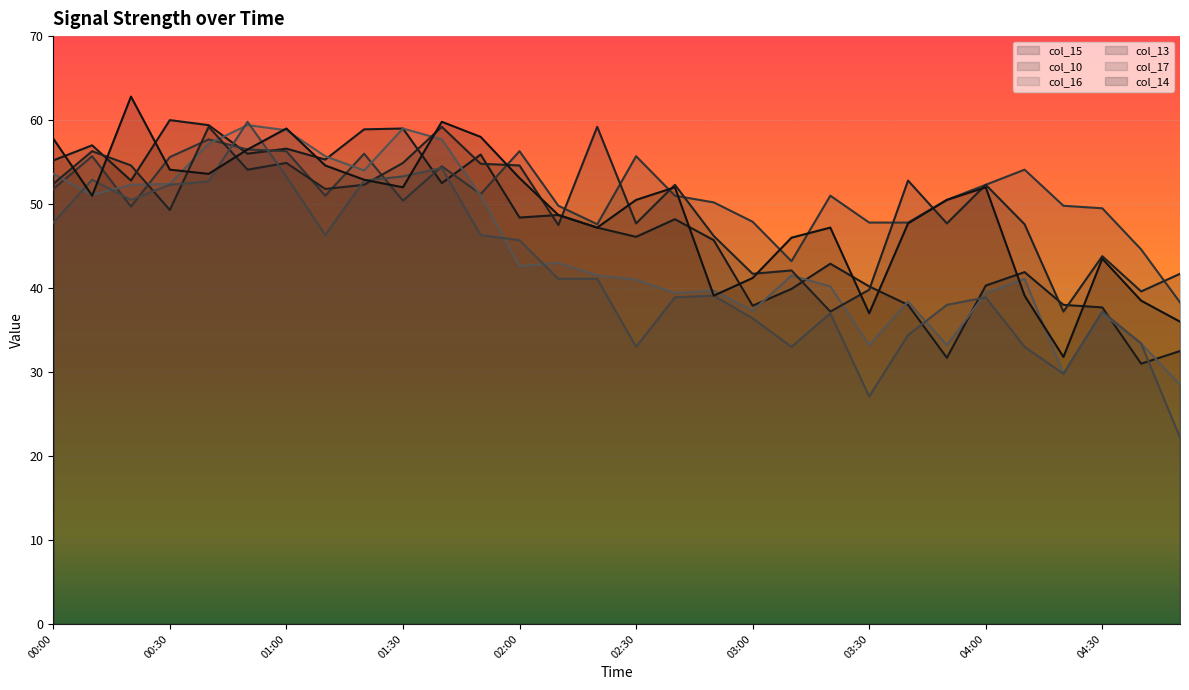

At which category does col_15 reach its first local peak?

00:10